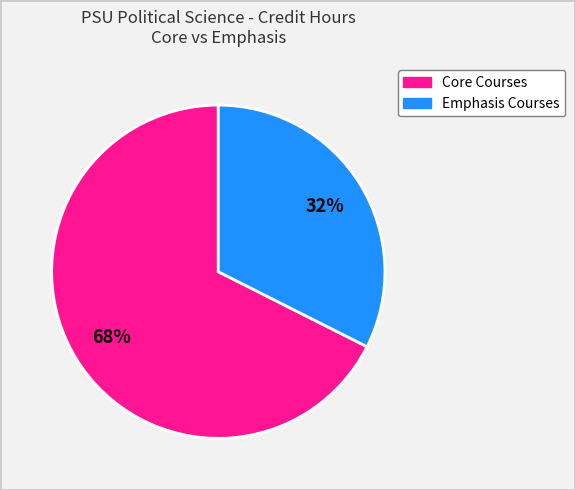

Is there any slice that represents more than half of the pie?

Yes